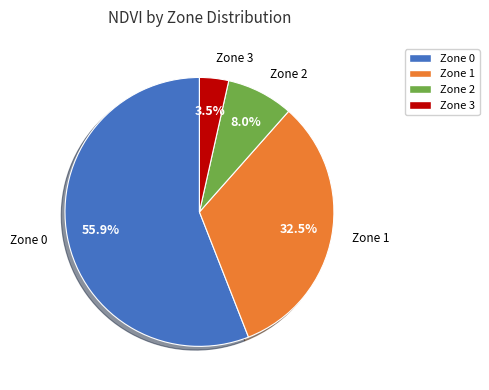

Count the number of slices in the pie.

4